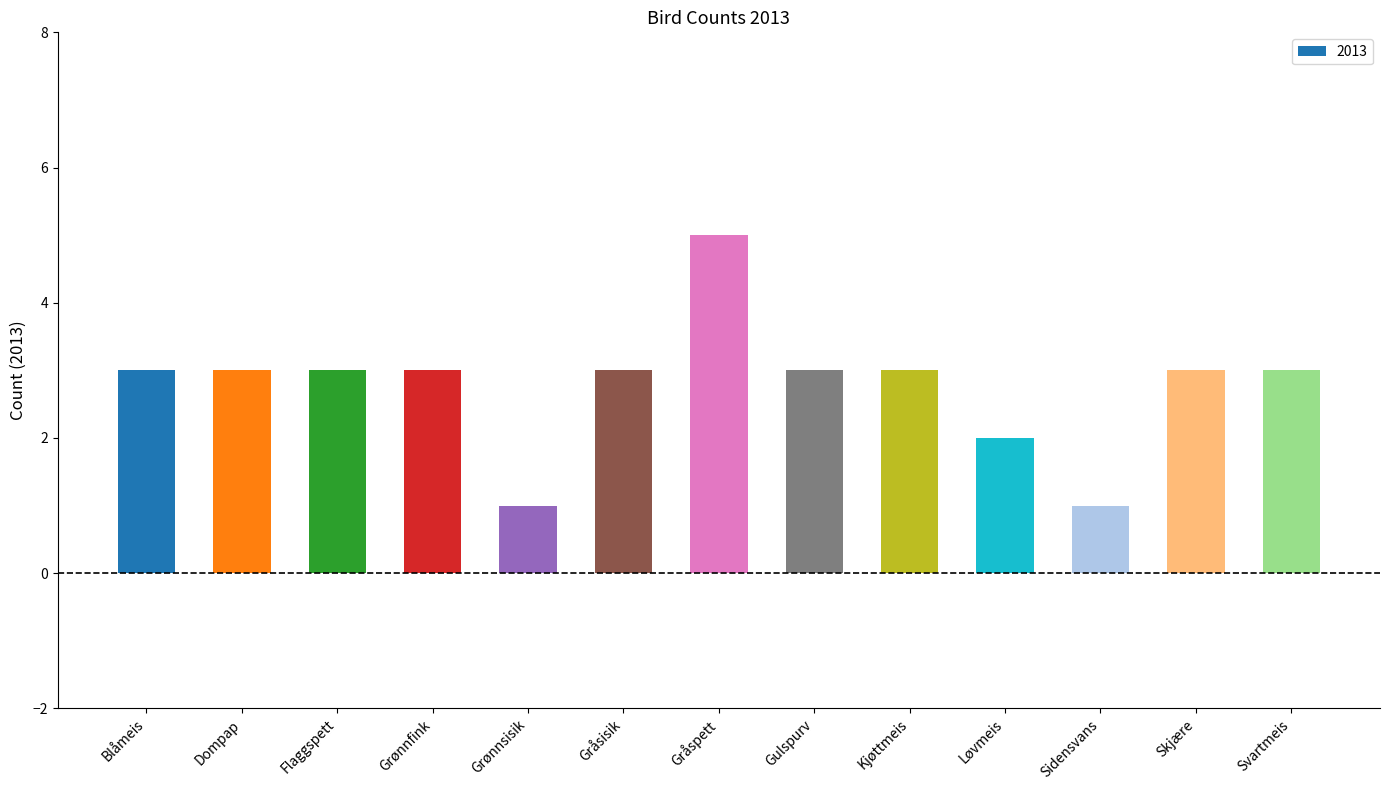

Reading left to right, list all the values displayed in this chart.

Blåmeis=3	Dompap=3	Flaggspett=3	Grønnfink=3	Grønnsisik=1	Gråsisik=3	Gråspett=5	Gulspurv=3	Kjøttmeis=3	Løvmeis=2	Sidensvans=1	Skjære=3	Svartmeis=3